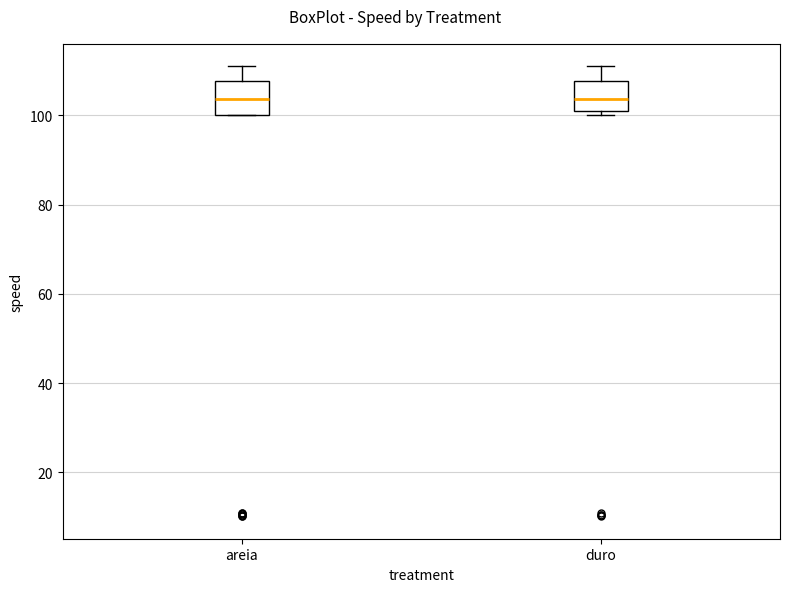

Where is the lower edge of the box for duro on the y-axis? The values are not printed on the chart, so give them approximately, as read against the axis.

100